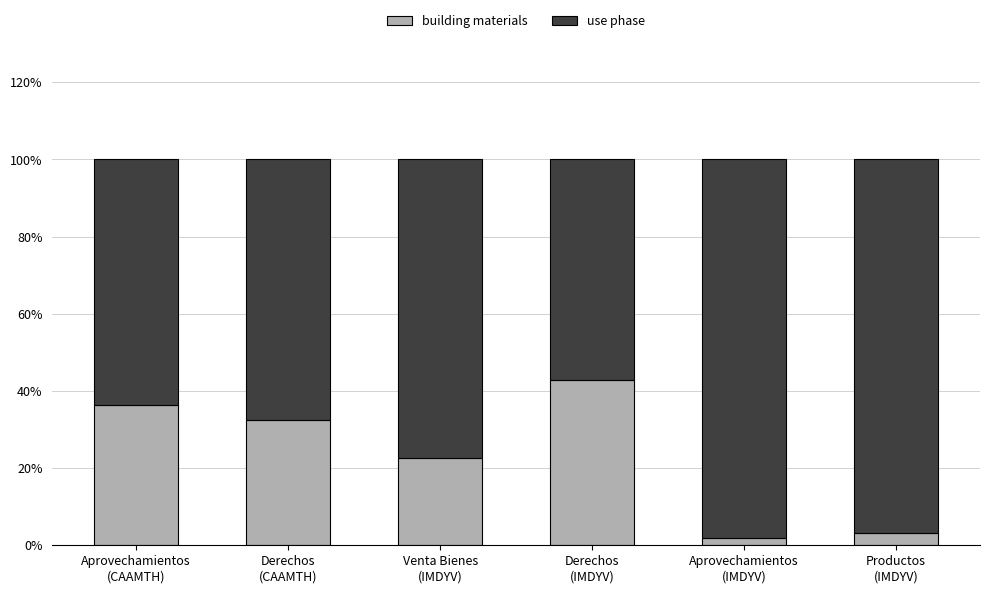

What is the difference between the maximum and minimum values in the building materials series?

41.1